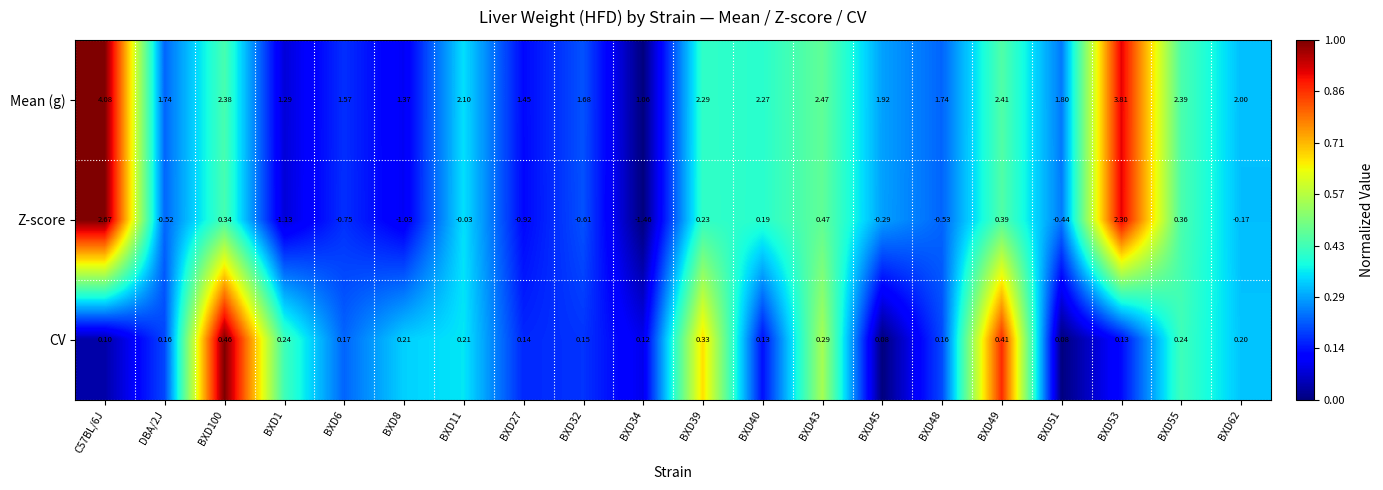

At C57BL/6J, list the series in order from largest to smallest.

Mean (g), Z-score, CV